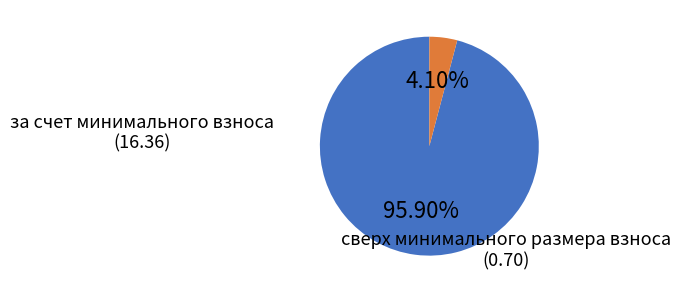

Is there any slice that represents more than half of the pie?

Yes